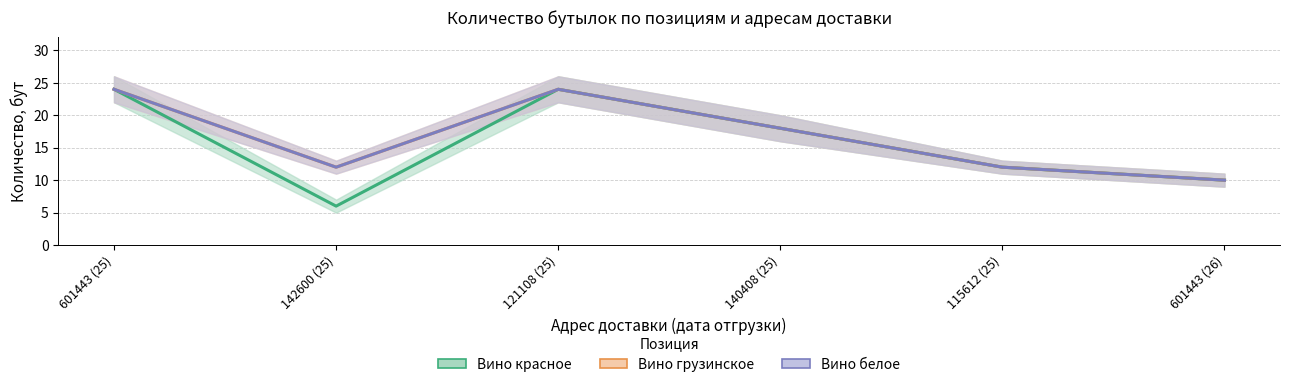

What is the value of the Вино белое point at the 4th from the left?

18